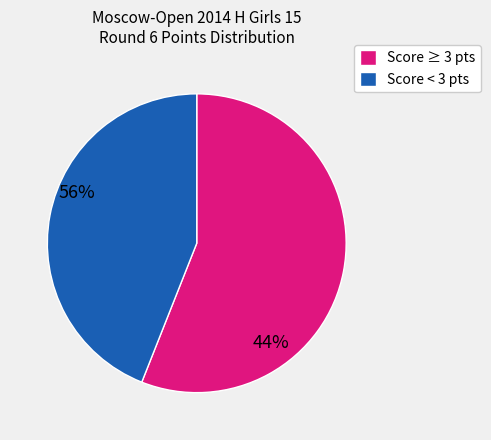

Rank the categories by value from highest to lowest.

Score ≥ 3 pts, Score < 3 pts